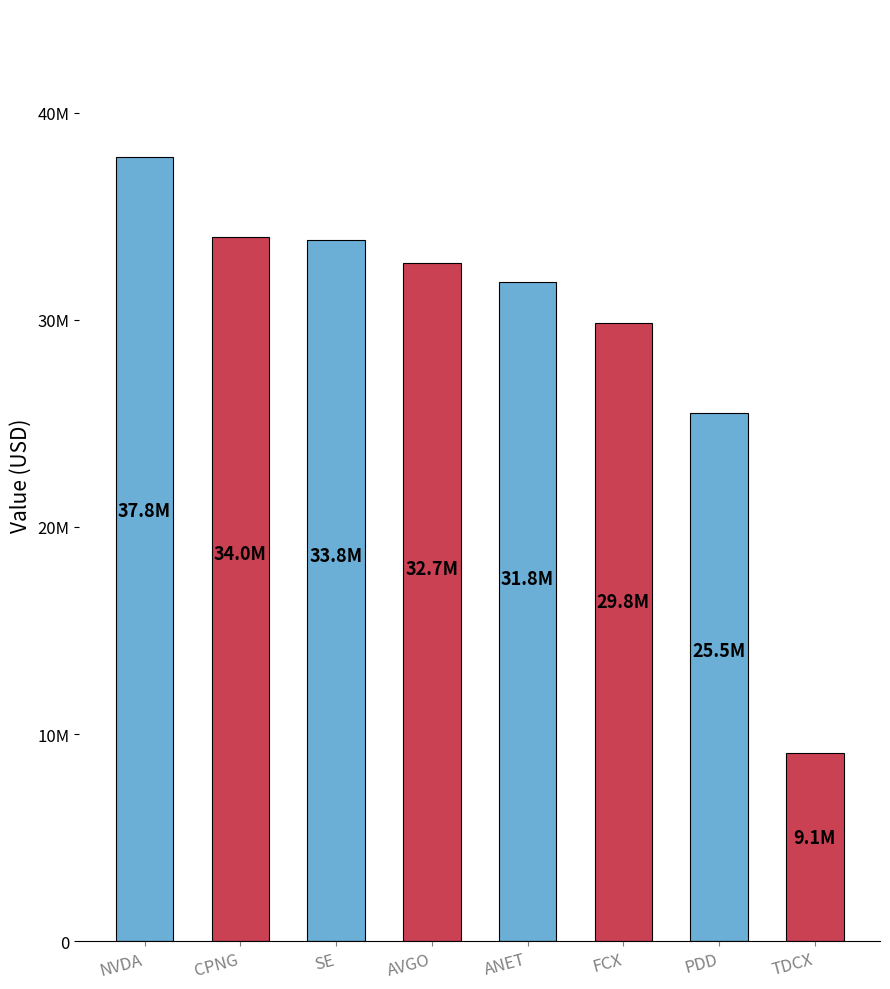

Are the bars horizontal?

No